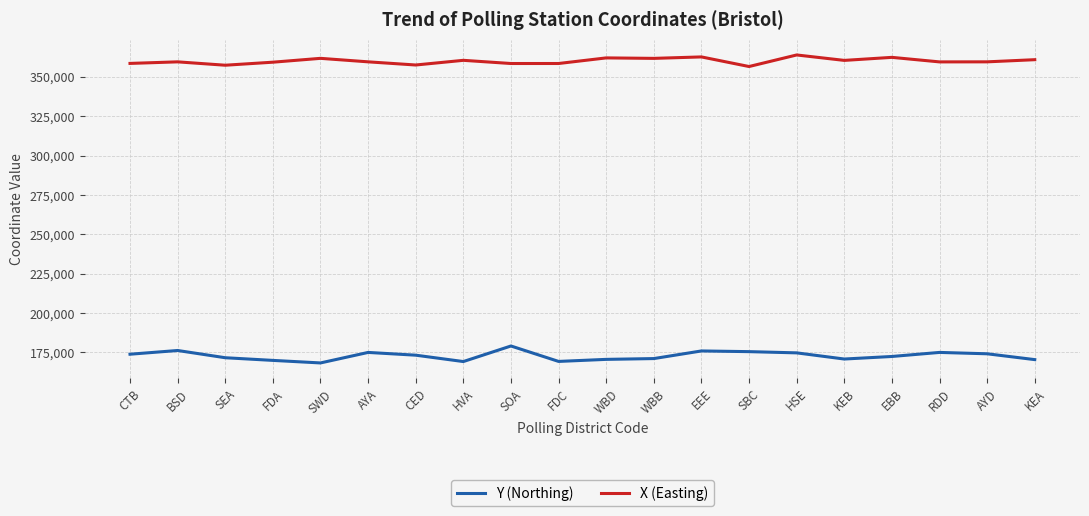

Is it true that X (Easting) equals 135996 at FDC?

False